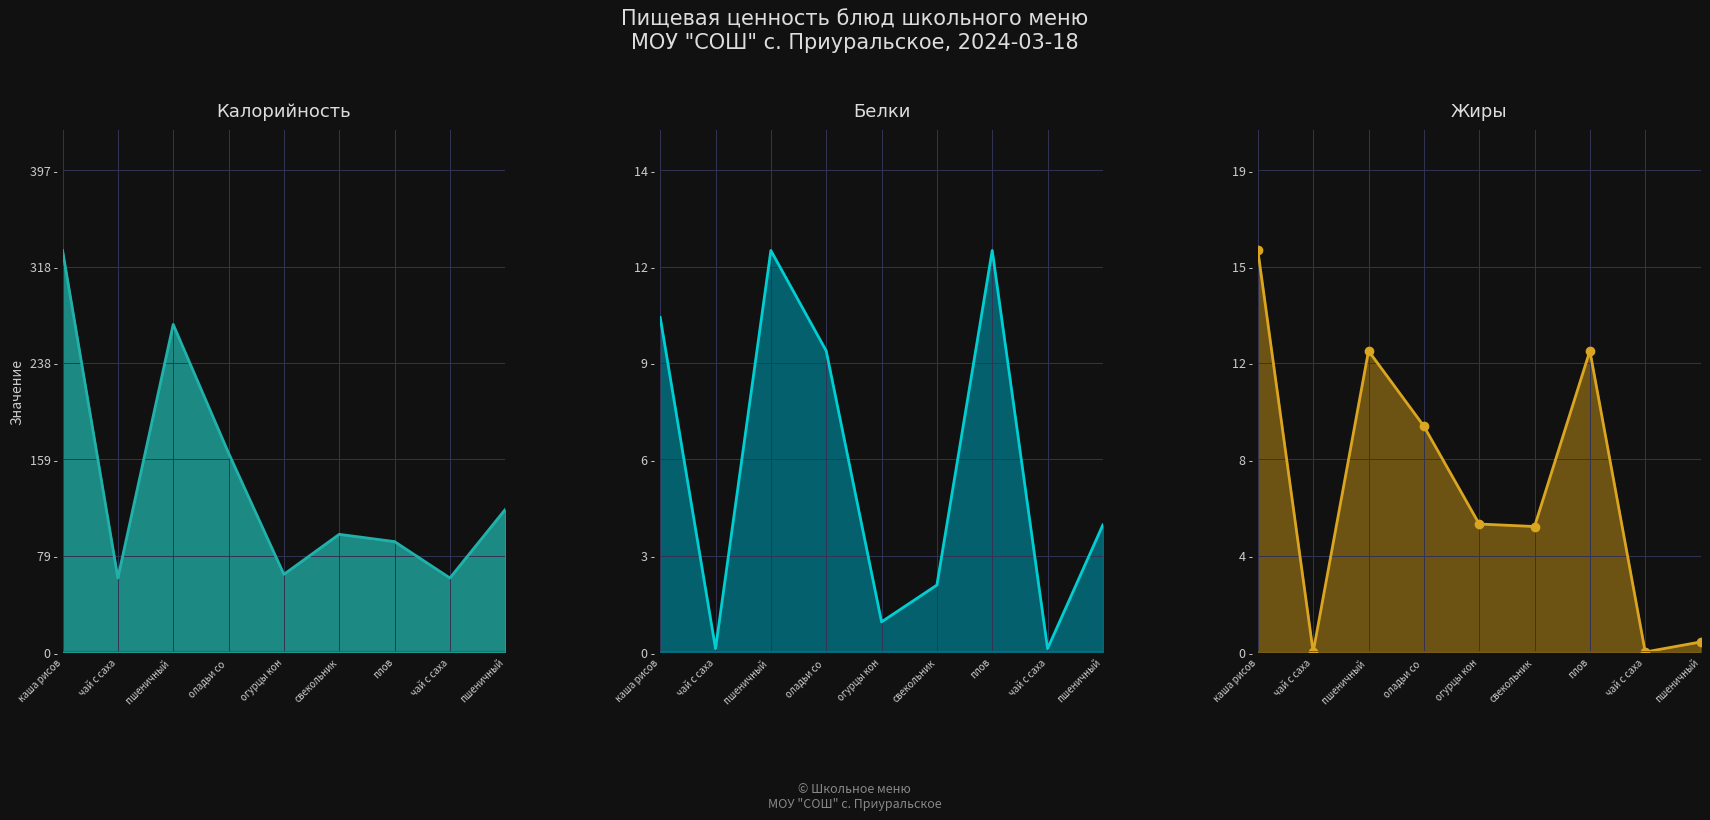

Does the chart display data point markers on the line(s)?

No